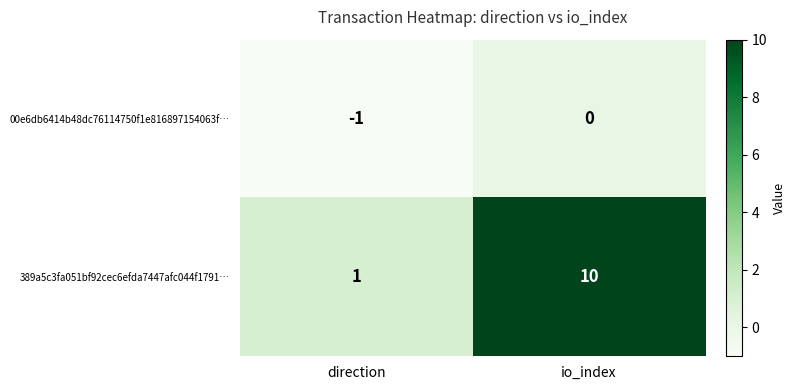

What is the spread (max minus min) of values at io_index?

10